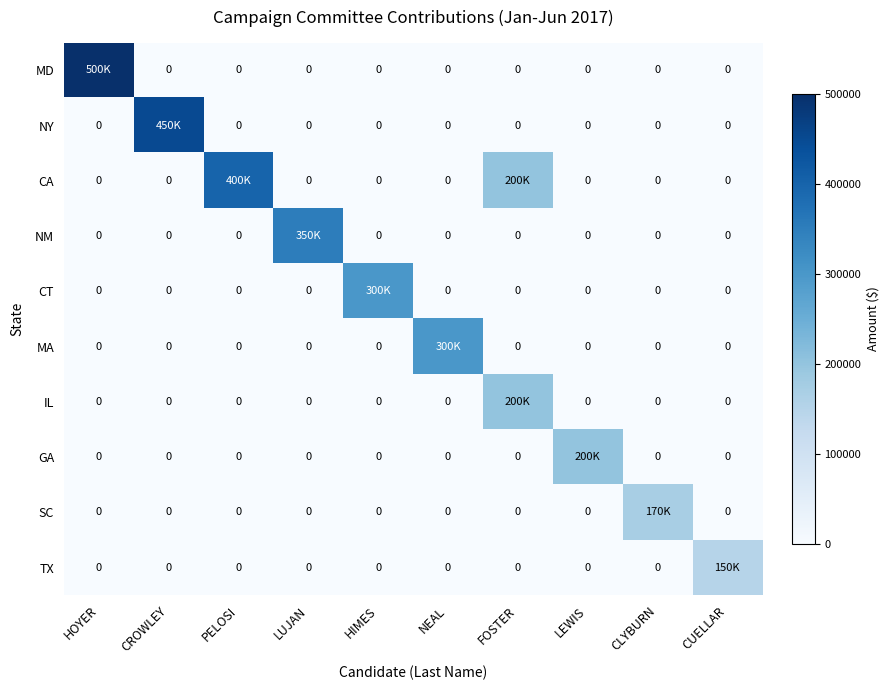

At how many categories does at least one series exceed 158538?

9